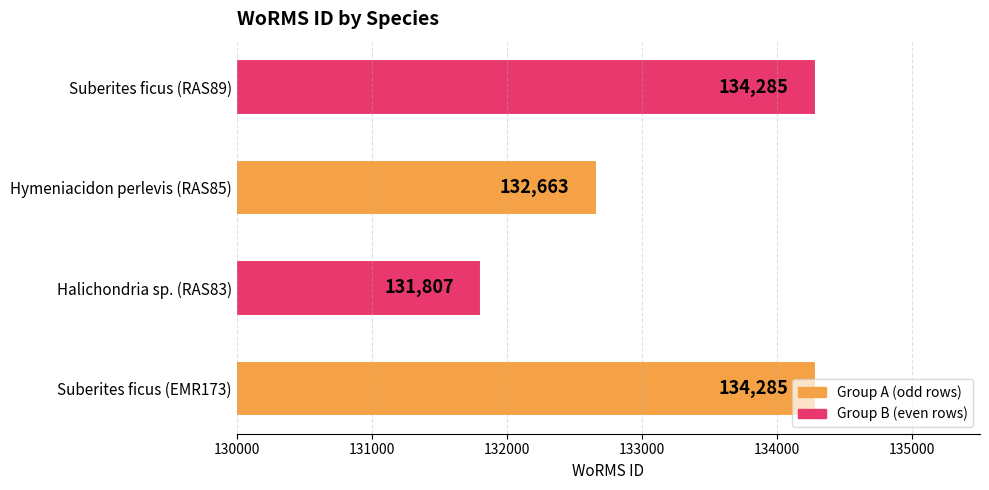

True or false: the data shows 132663 at Hymeniacidon perlevis (RAS85).

True